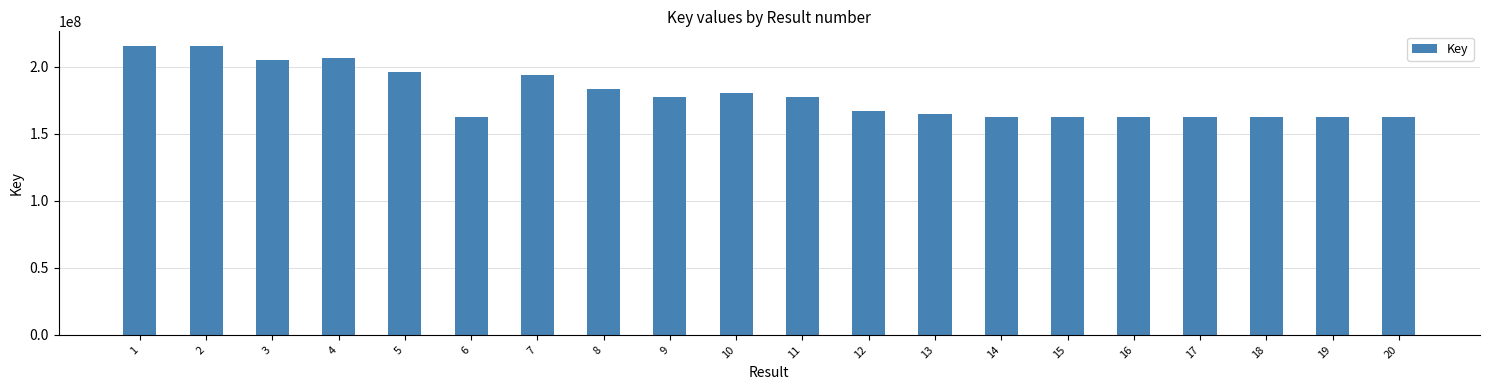

What is the minimum value shown in the chart?

162978953